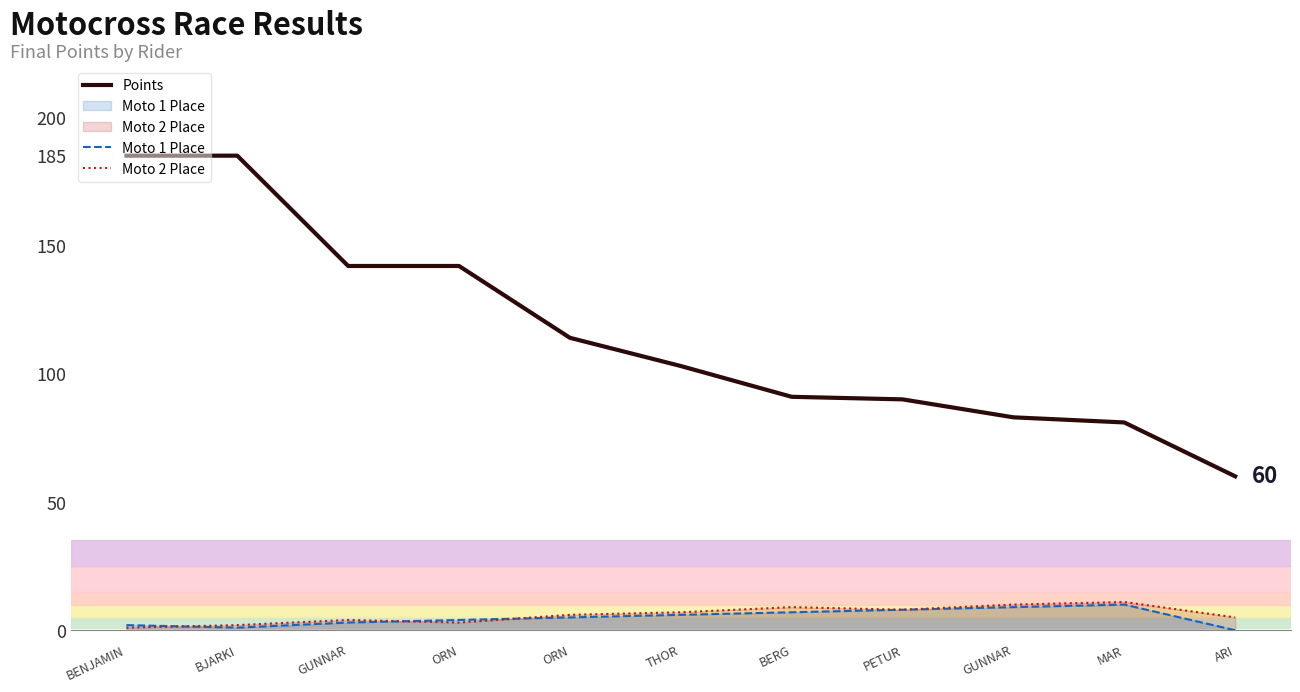

Reading left to right, list all the values displayed in this chart.

Points: 185	185	142	142	114	103	91	90	83	81	60
Moto 1 Place: 2	1	3	4	5	6	7	8	9	10	0
Moto 2 Place: 1	2	4	3	6	7	9	8	10	11	5